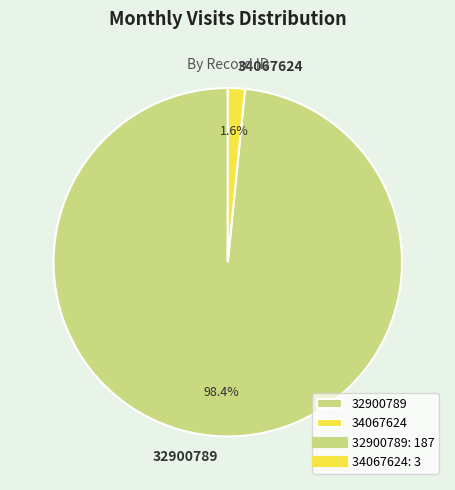

Does 34067624 represent more than half of the total?

No